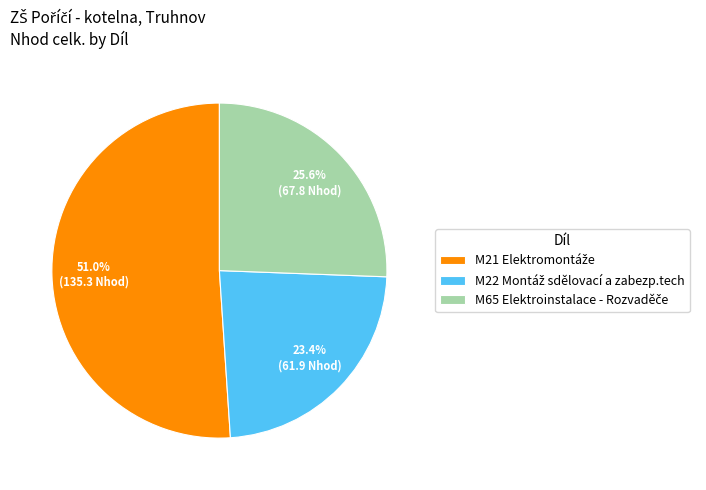

Is there any slice that represents more than half of the pie?

Yes